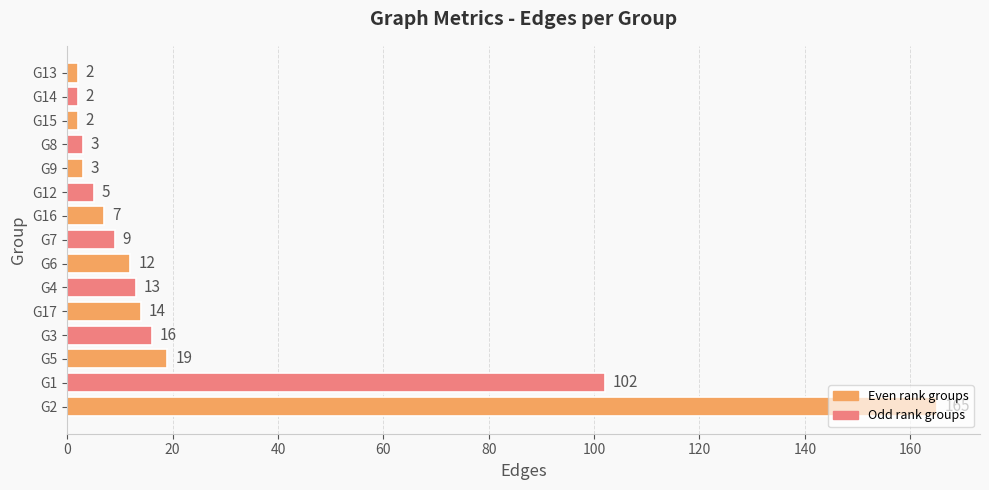

What is the average value?

25